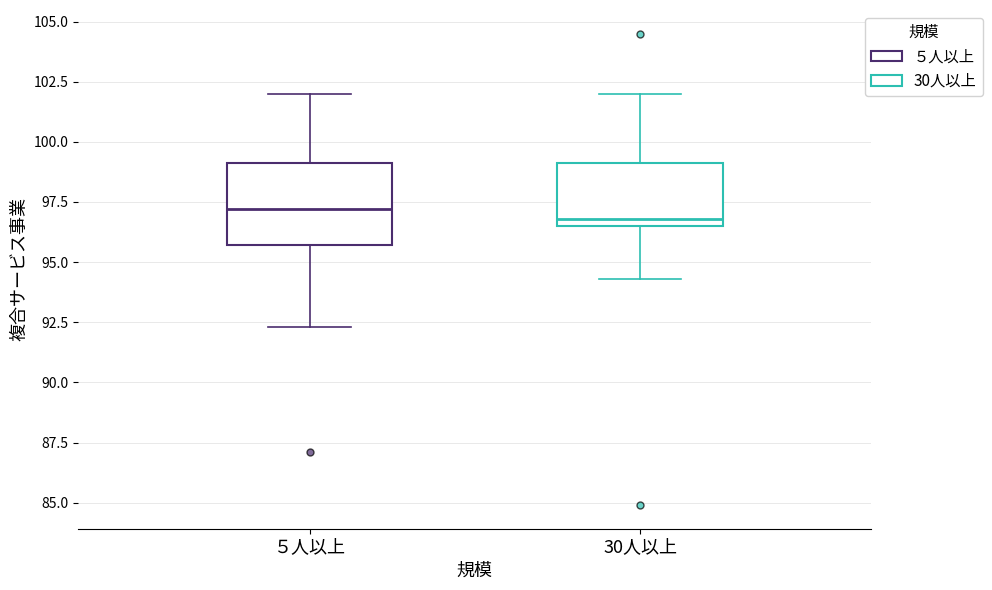

Which box is the tallest, from its lower edge to its upper edge?

５人以上